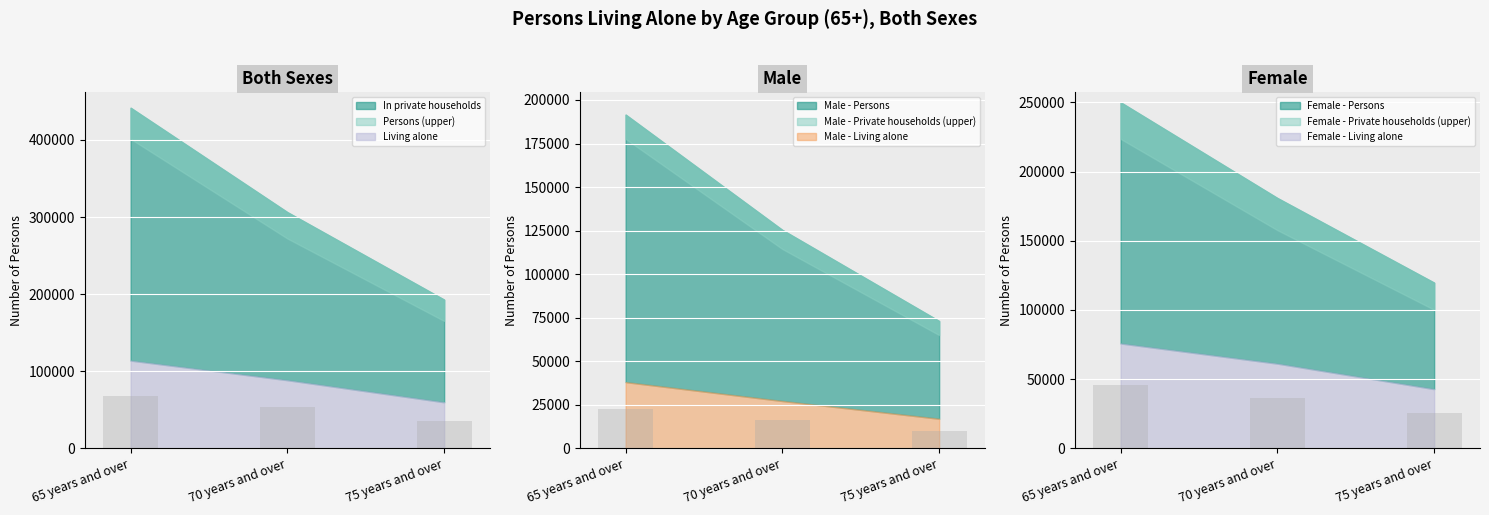

List the labels in order of Both sexes - Persons value, largest first.

65 years and over, 70 years and over, 75 years and over